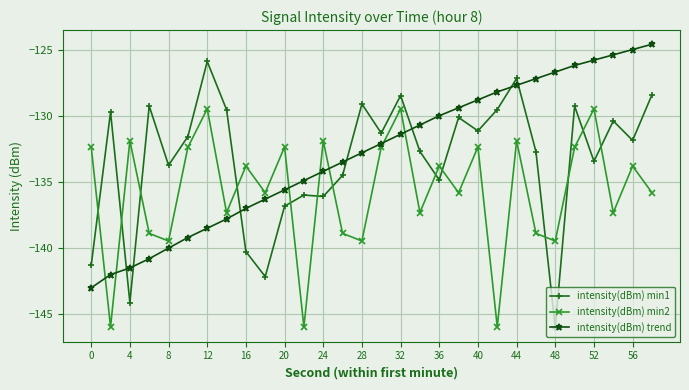

What is the smallest value displayed?

-146.0